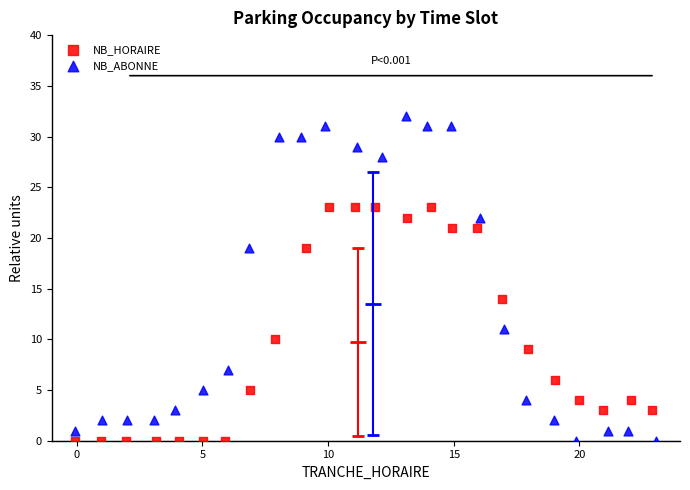

Which series reaches the maximum Y coordinate?

NB_ABONNE